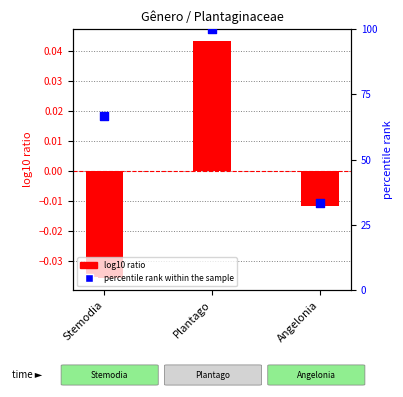

What are all the series names shown in the legend?

log10 ratio, percentile rank within the sample